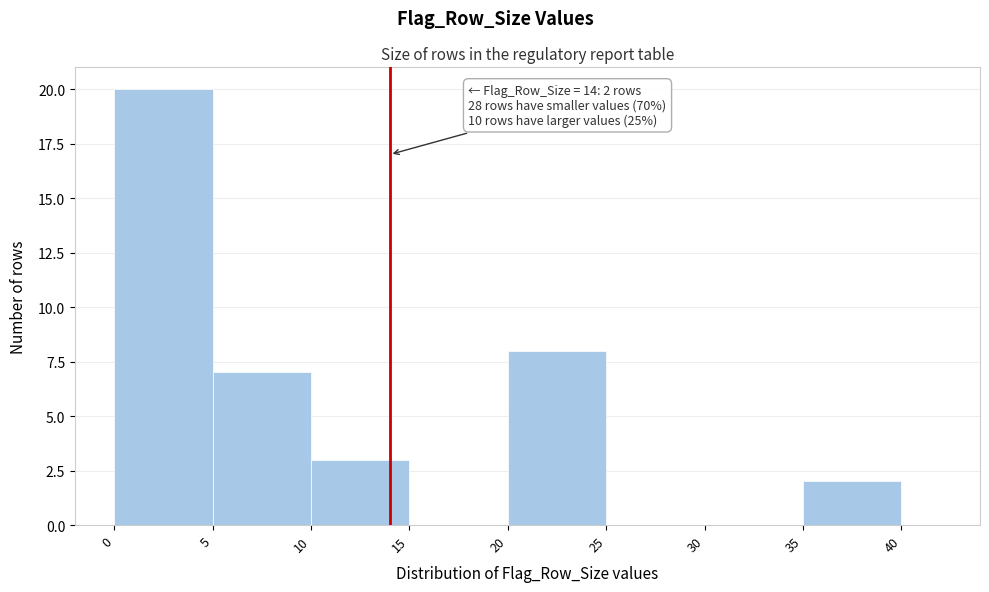

Which range on the x-axis has the tallest bar?

0 to 5